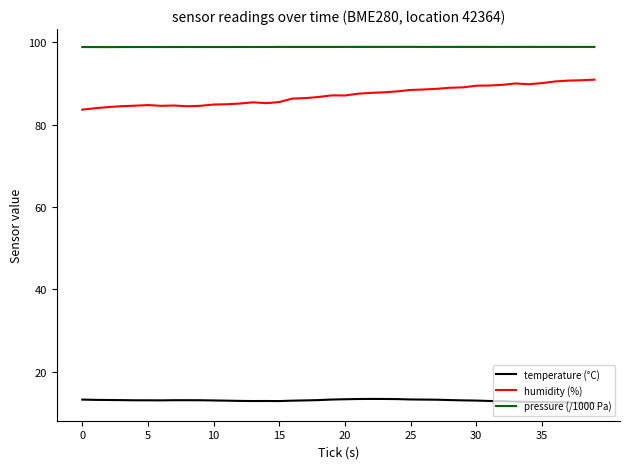

Which series has the largest range (max minus min)?

humidity (%)